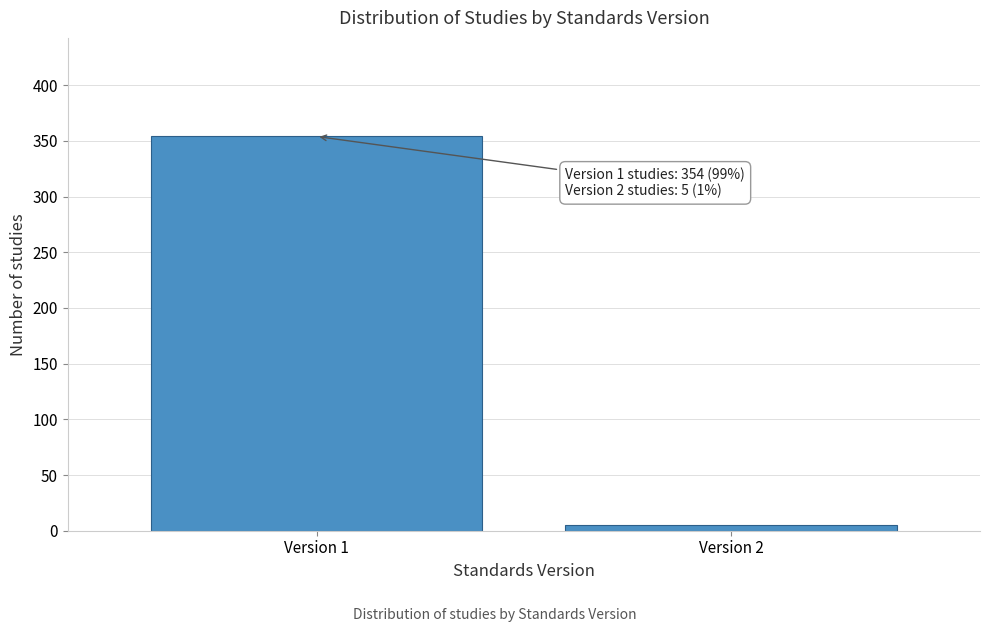

Reading left to right, extract all data points from this chart.

Version 1=354	Version 2=5